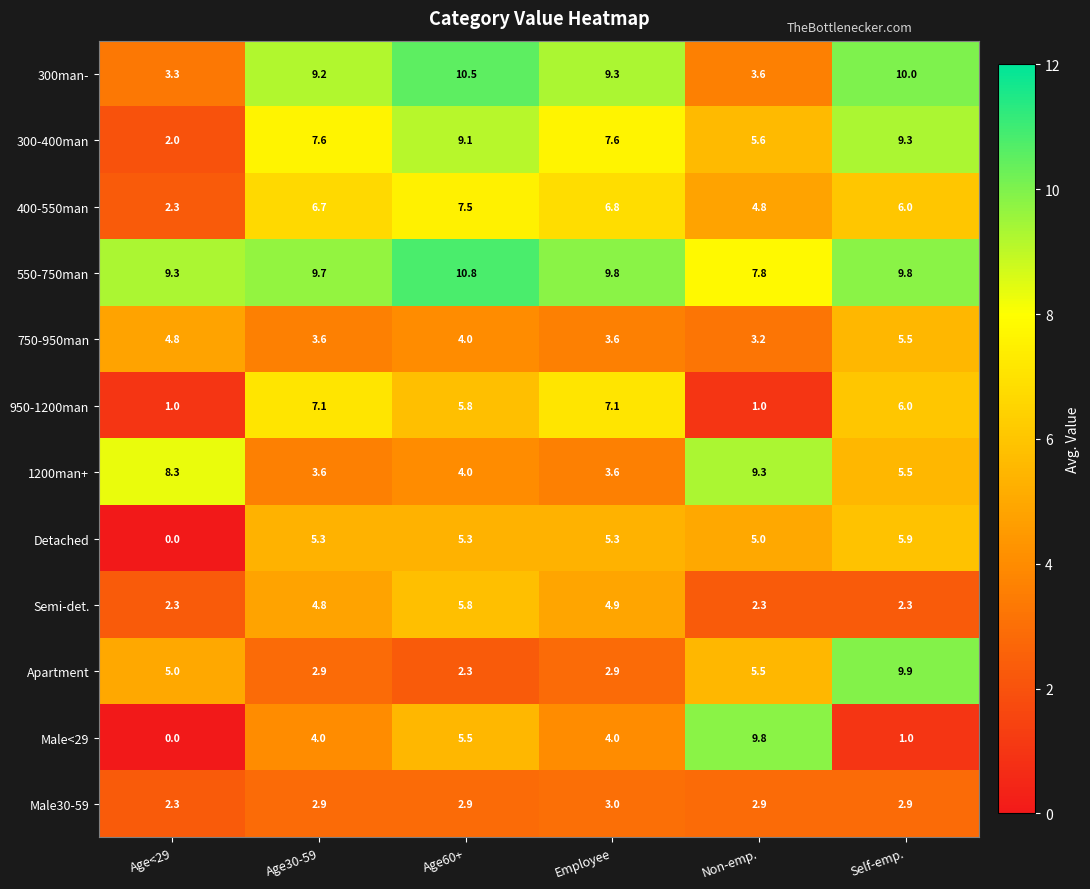

At which category is the sum across all series the highest?

Self-emp.